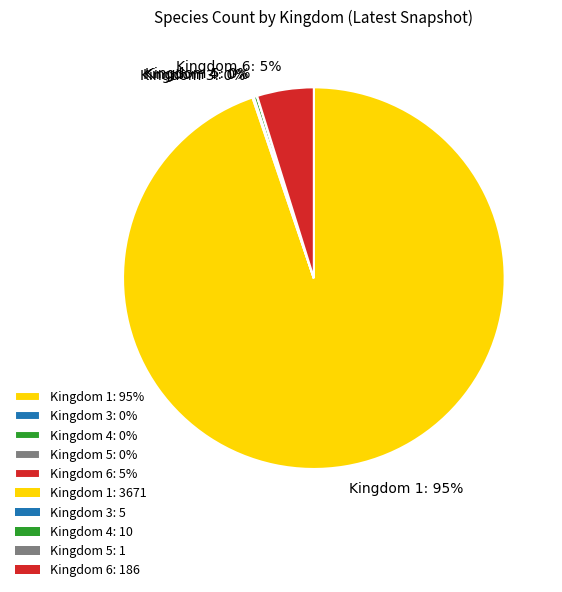

The Kingdom 1: 95% slice represents 99% of the pie. True or false?

False